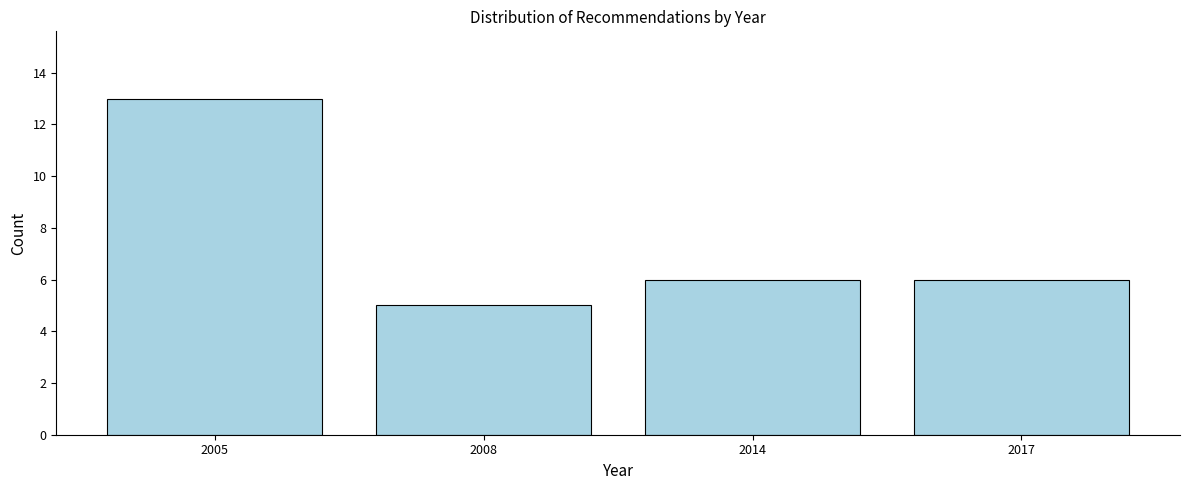

Reading right to left, what are all the values shown in this chart?

6	6	5	13